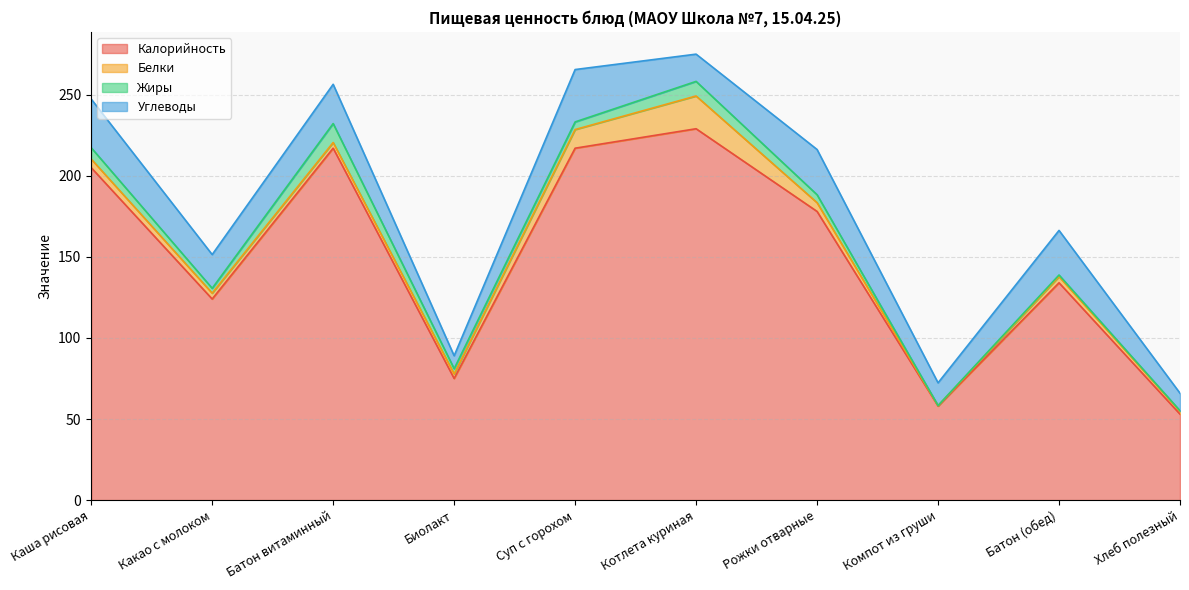

Which series has the widest spread of values?

Калорийность